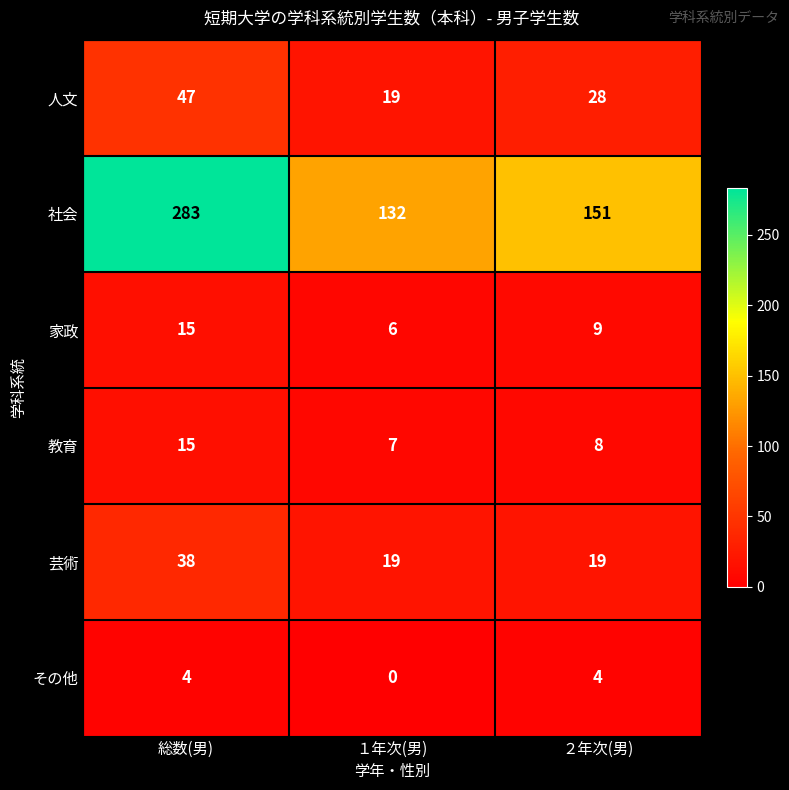

Rank the categories by 教育 value from lowest to highest.

１年次(男), ２年次(男), 総数(男)